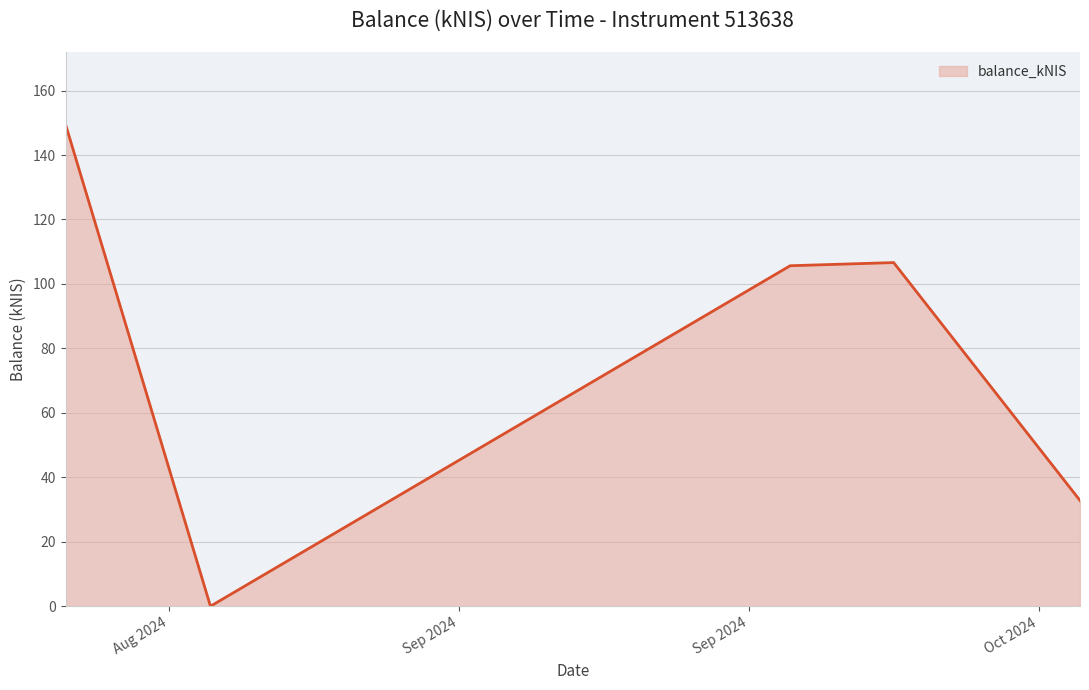

How many interior local valleys (lower than both neighbors) does the data have?

1